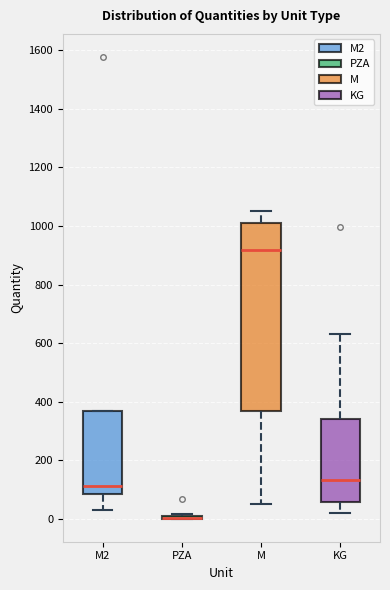

Reading left to right, transcribe this box plot: for each box, give where its median line is, the range the box spans, and where its two whiskers end, as read against the y-axis. The values are not printed on the chart, so give them approximately, as read against the axis.

M2: median 120, box 80 to 360, whiskers 40 to 360
PZA: box collapsed to a line at 0, whiskers 0 to 20
M: median 920, box 360 to 1020, whiskers 60 to 1060
KG: median 140, box 60 to 340, whiskers 20 to 640